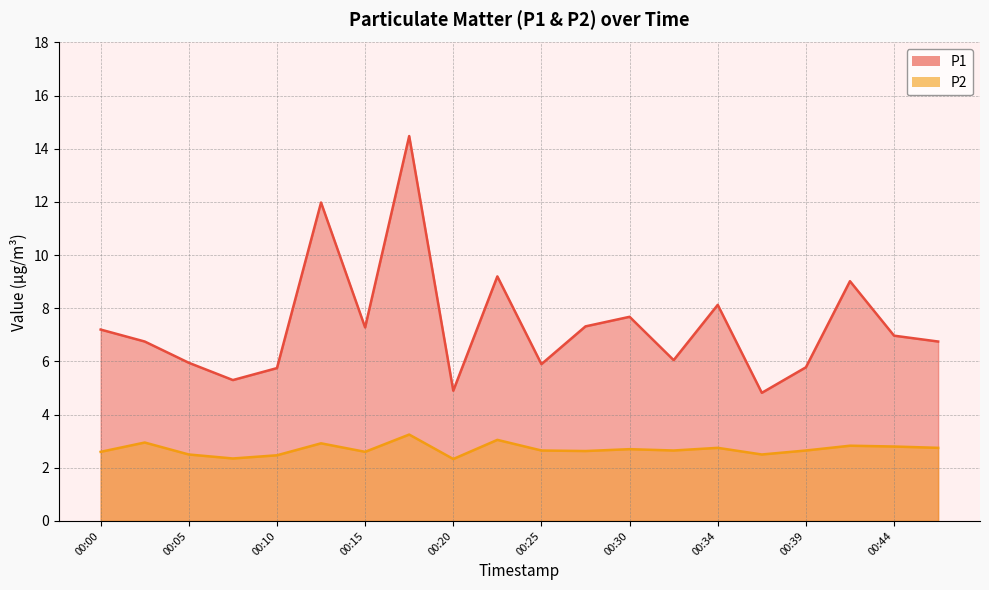

True or false: P1 and P2 cross at least once.

False